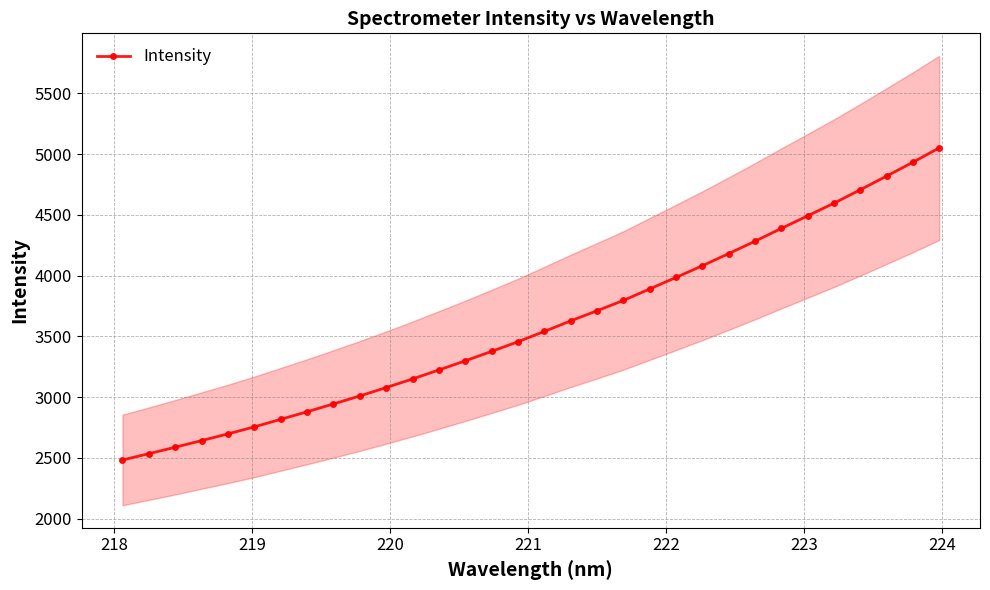

Count the number of data series in this chart.

1